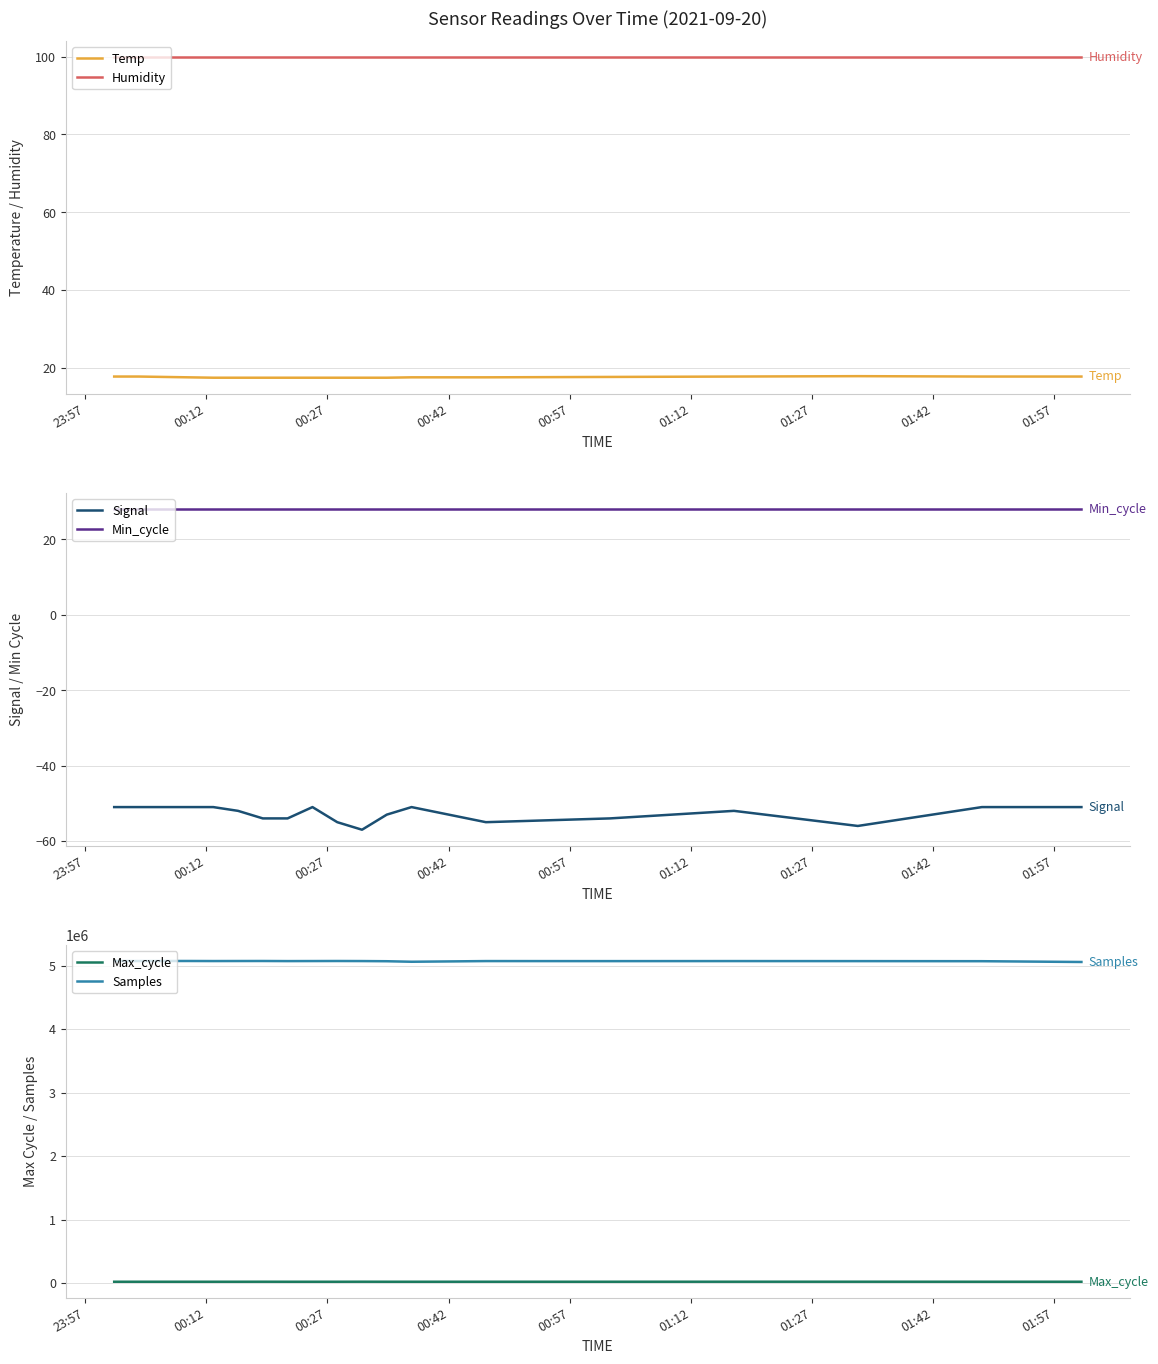

Which series has the largest total across all categories?

Samples